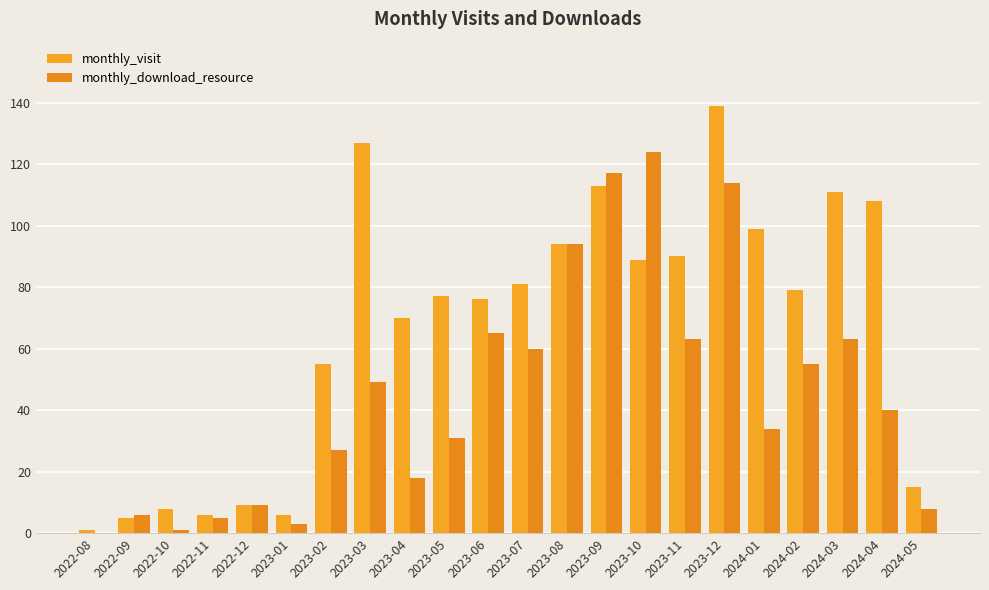

What are all the series names shown in the legend?

monthly_visit, monthly_download_resource